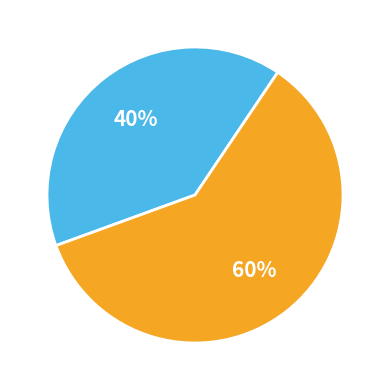

Is there any slice that represents more than half of the pie?

Yes